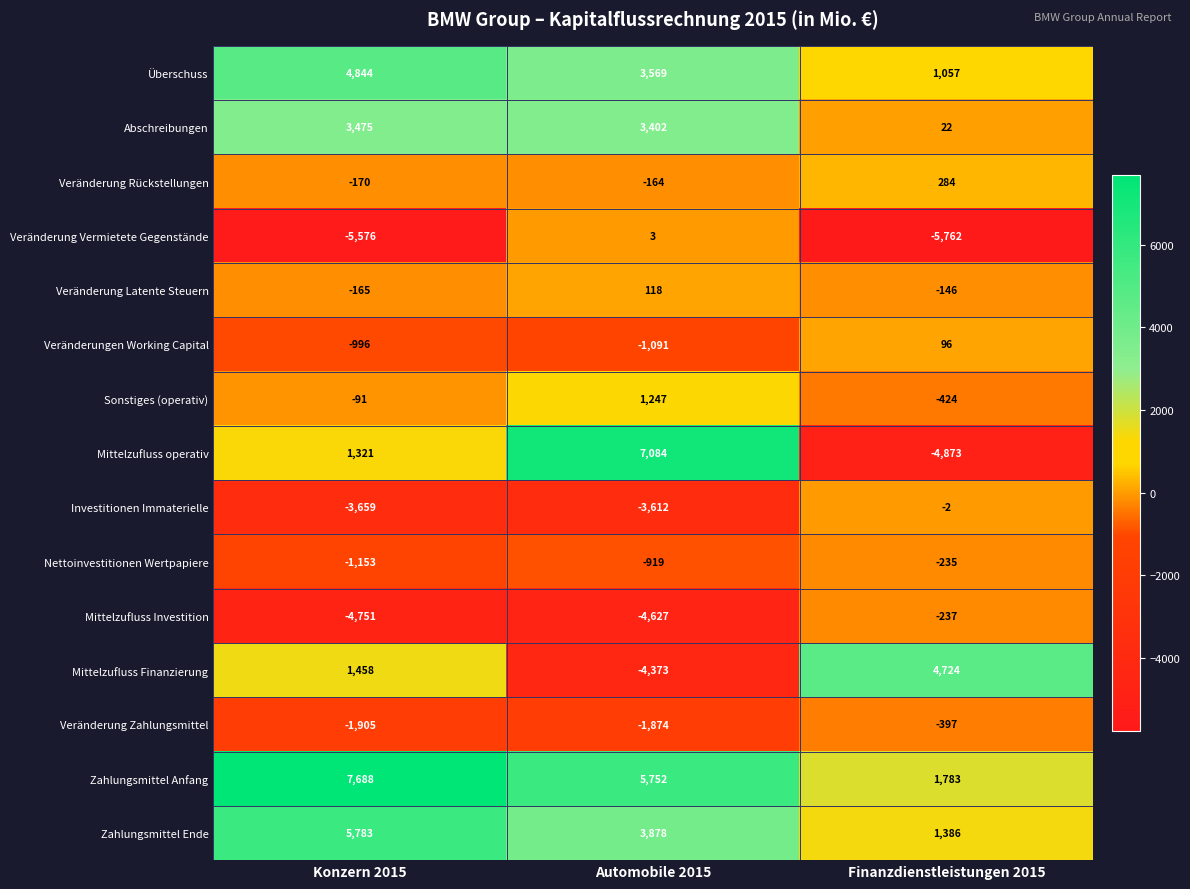

Which series has the largest total across all categories?

Zahlungsmittel Anfang